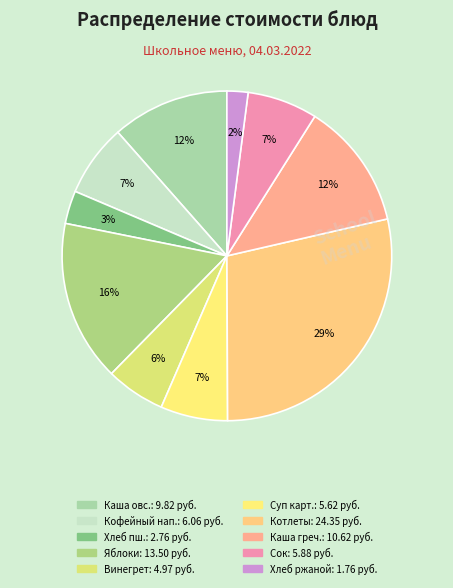

How many segments does this pie chart have?

10